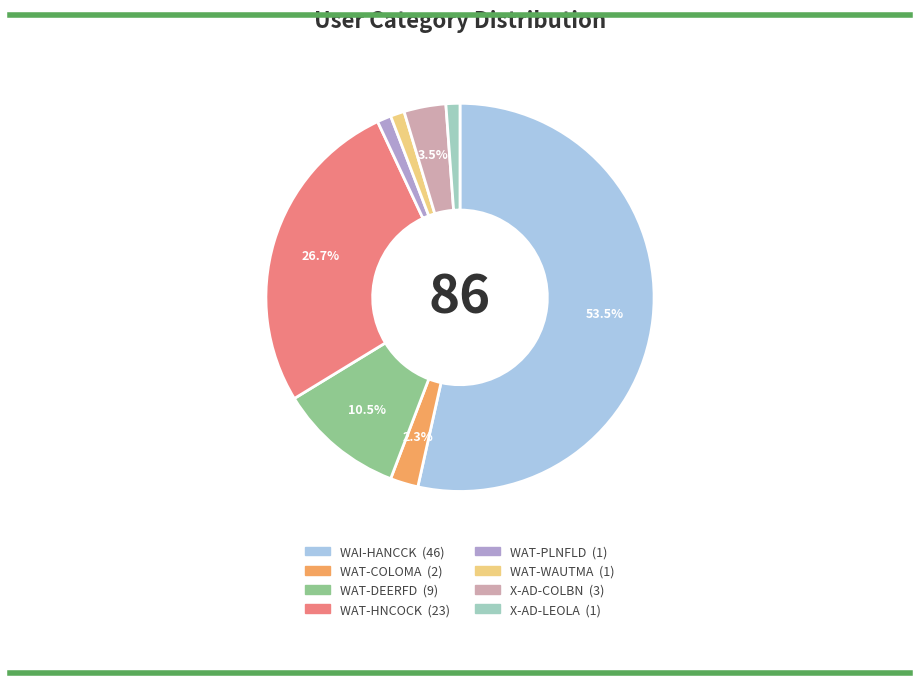

To the nearest percent, what is the difference between the WAT-COLOMA and X-AD-LEOLA slice percentages?

1%